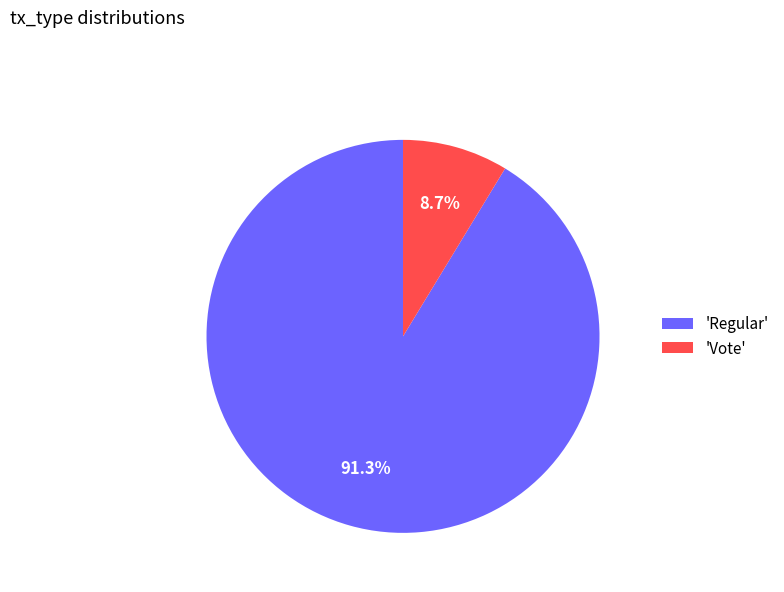

Between 'Vote' and 'Regular', which is larger?

'Regular'